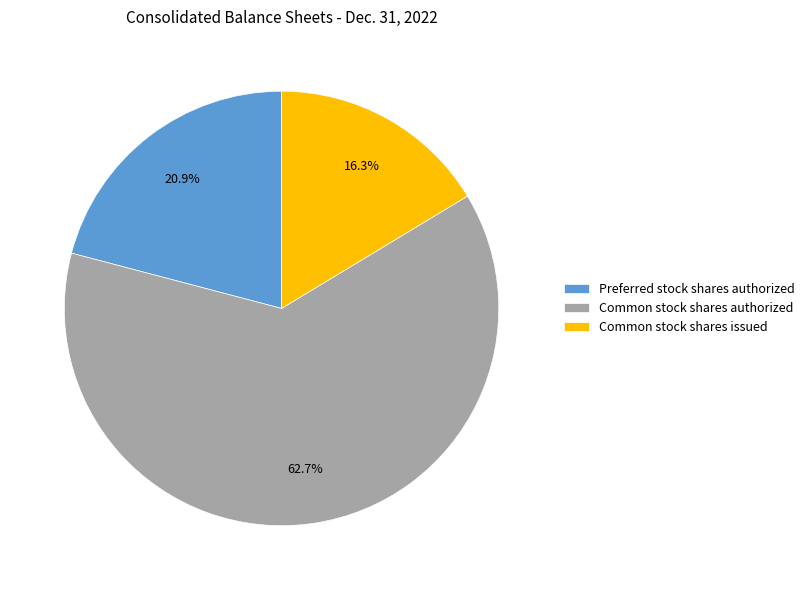

Combined, do Preferred stock shares authorized and Common stock shares issued account for over 50%?

No